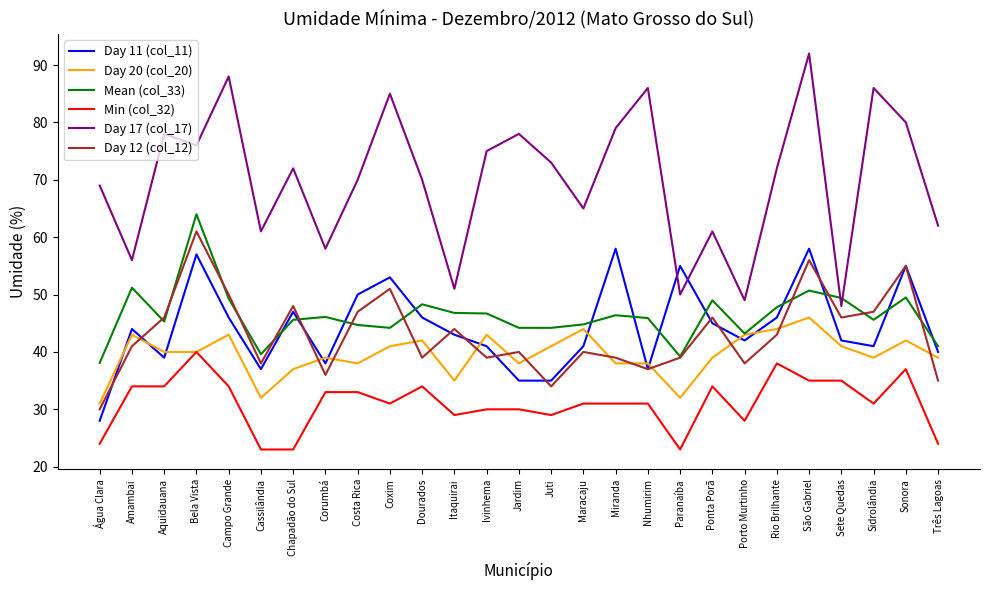

What are all the series names shown in the legend?

Day 11 (col_11), Day 20 (col_20), Mean (col_33), Min (col_32), Day 17 (col_17), Day 12 (col_12)